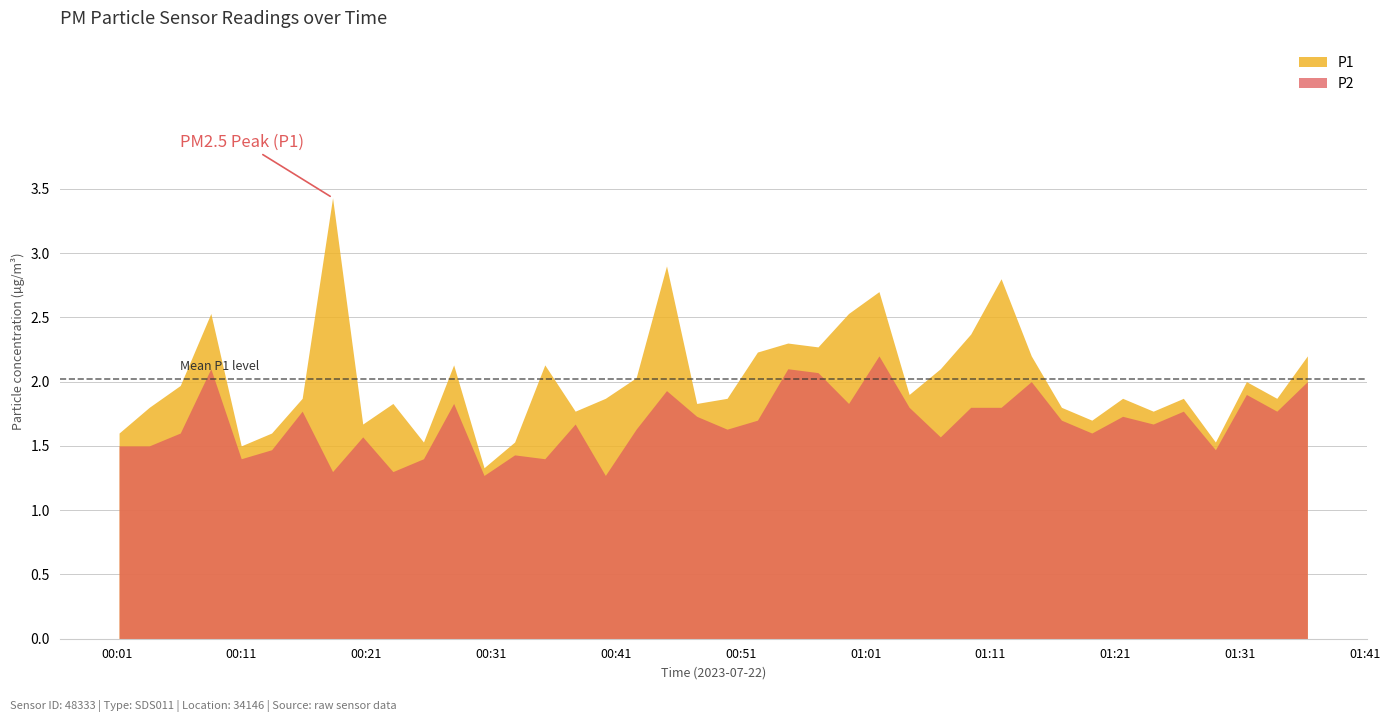

Between 2023-07-22T01:33:56 and 2023-07-22T00:13:25, which is larger?

2023-07-22T01:33:56